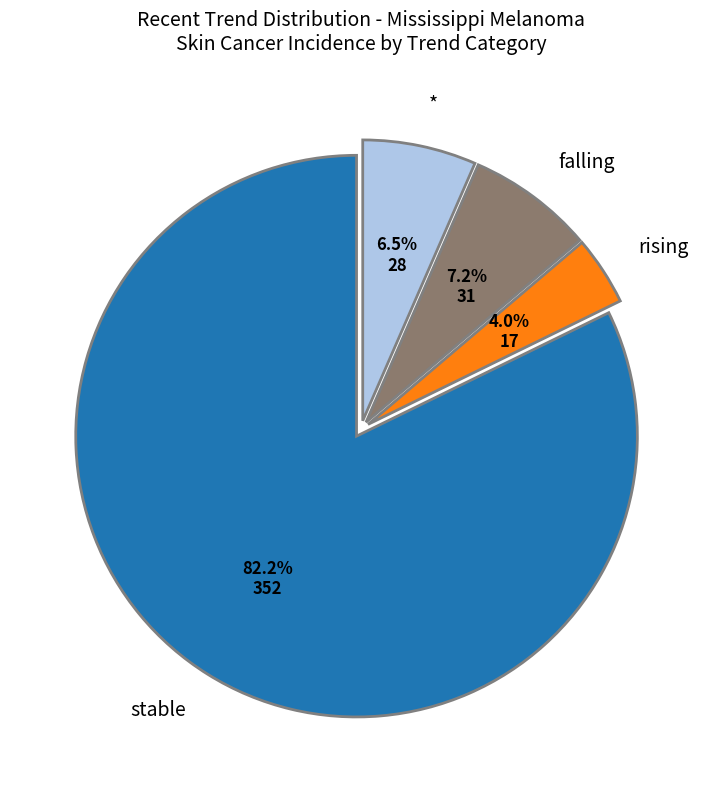

Is there a majority slice in this chart?

Yes